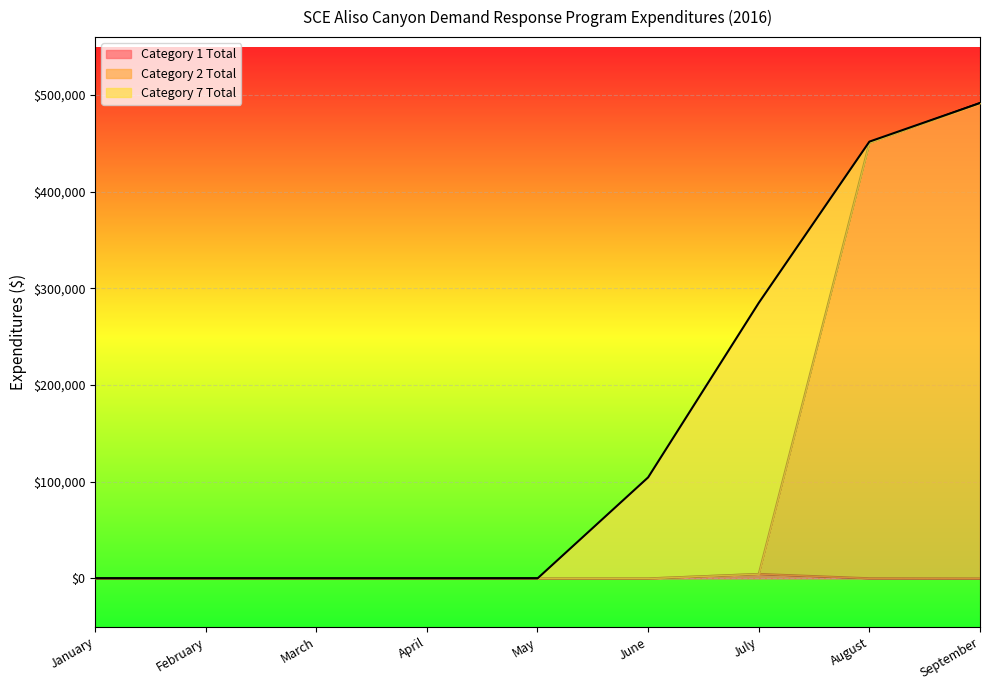

What is the highest value of the Category 1 Total series?

4632.2